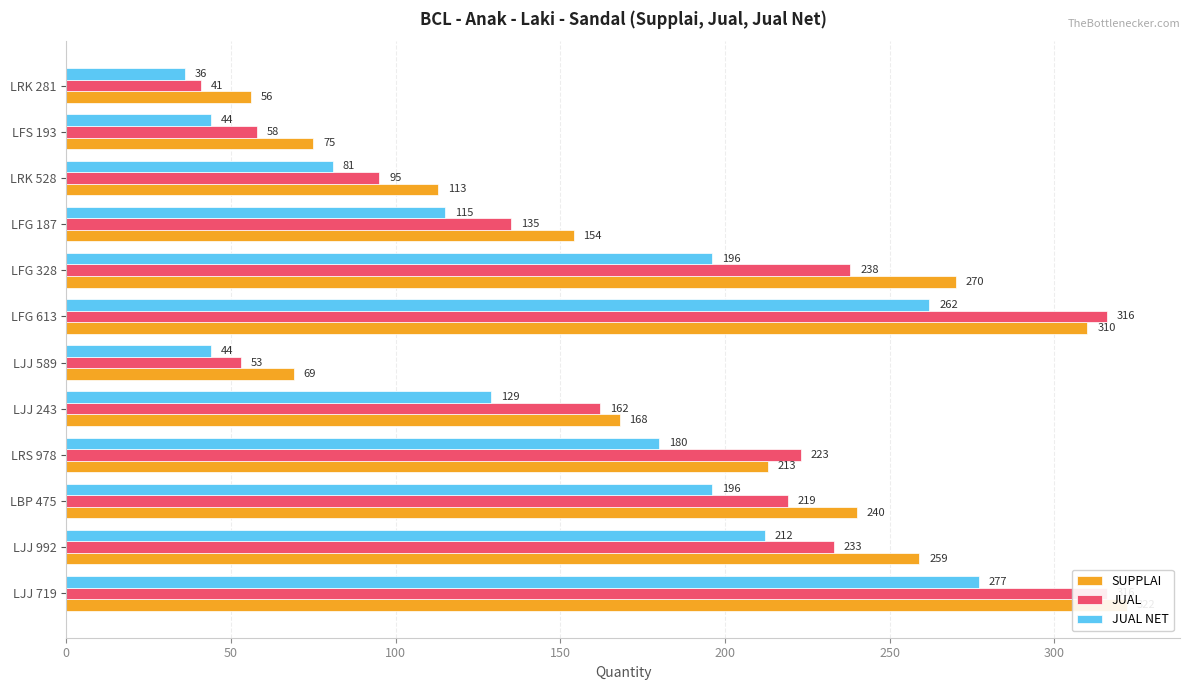

Reading left to right, what are all the values shown in this chart?

SUPPLAI: 322	259	240	213	168	69	310	270	154	113	75	56
JUAL: 316	233	219	223	162	53	316	238	135	95	58	41
JUAL NET: 277	212	196	180	129	44	262	196	115	81	44	36